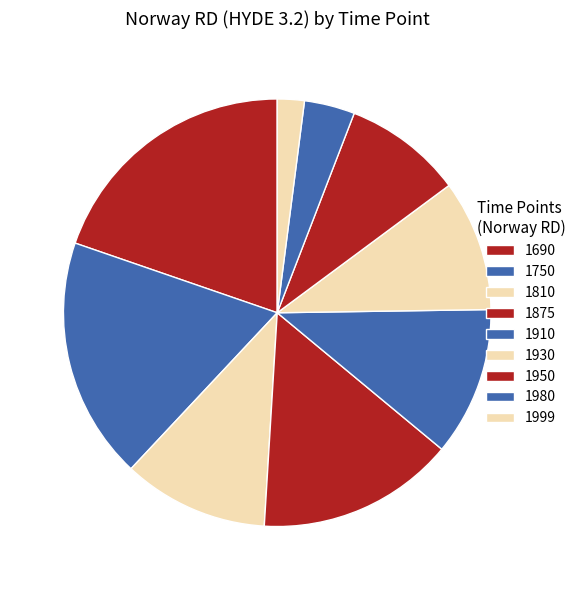

The 1690 slice represents 28% of the pie. True or false?

False